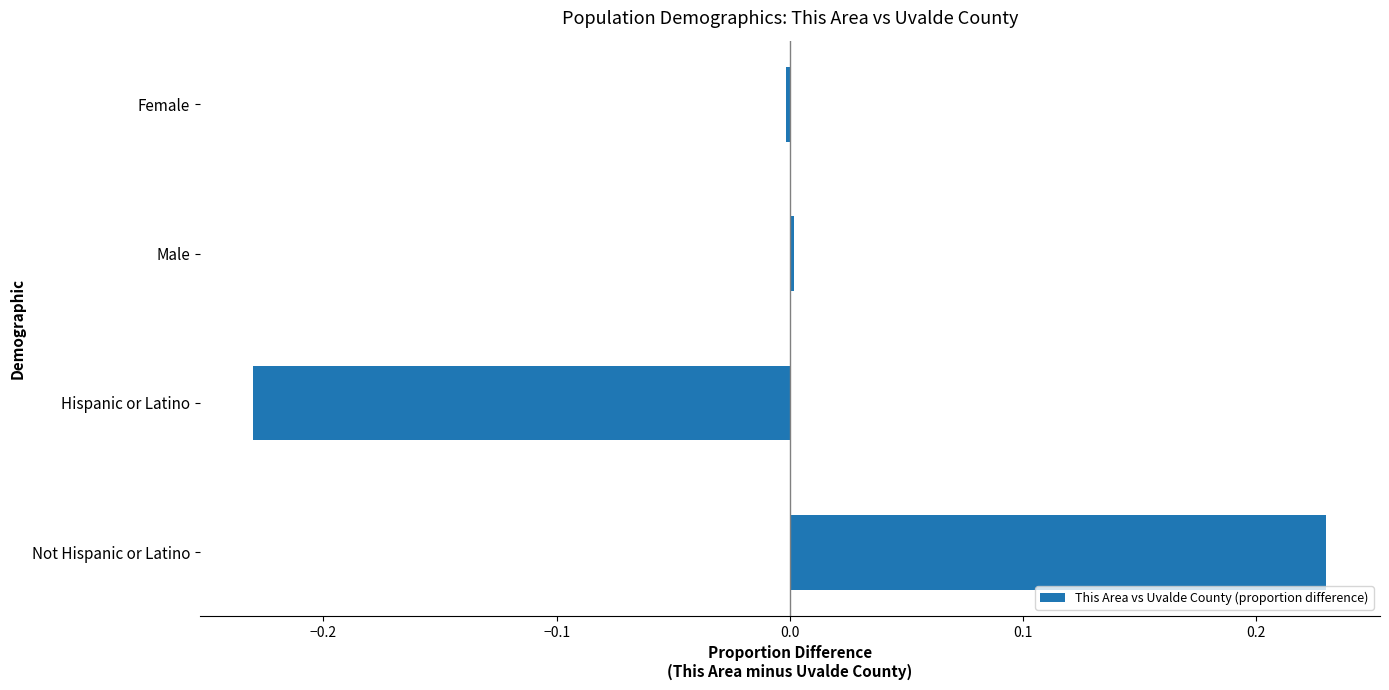

Count the number of data series in this chart.

1